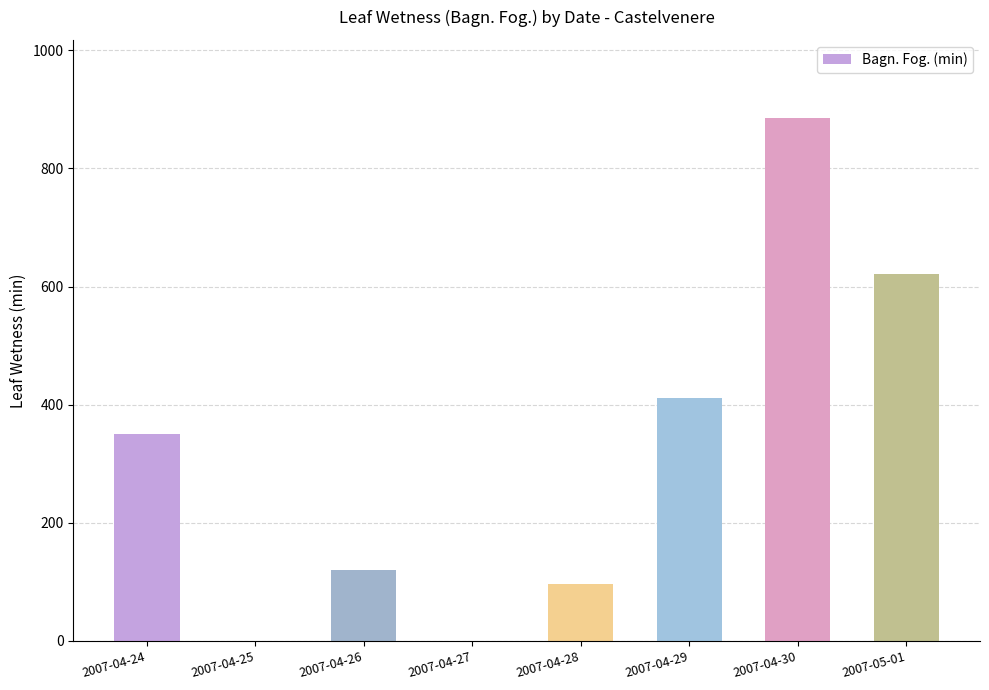

What is the average value?

311